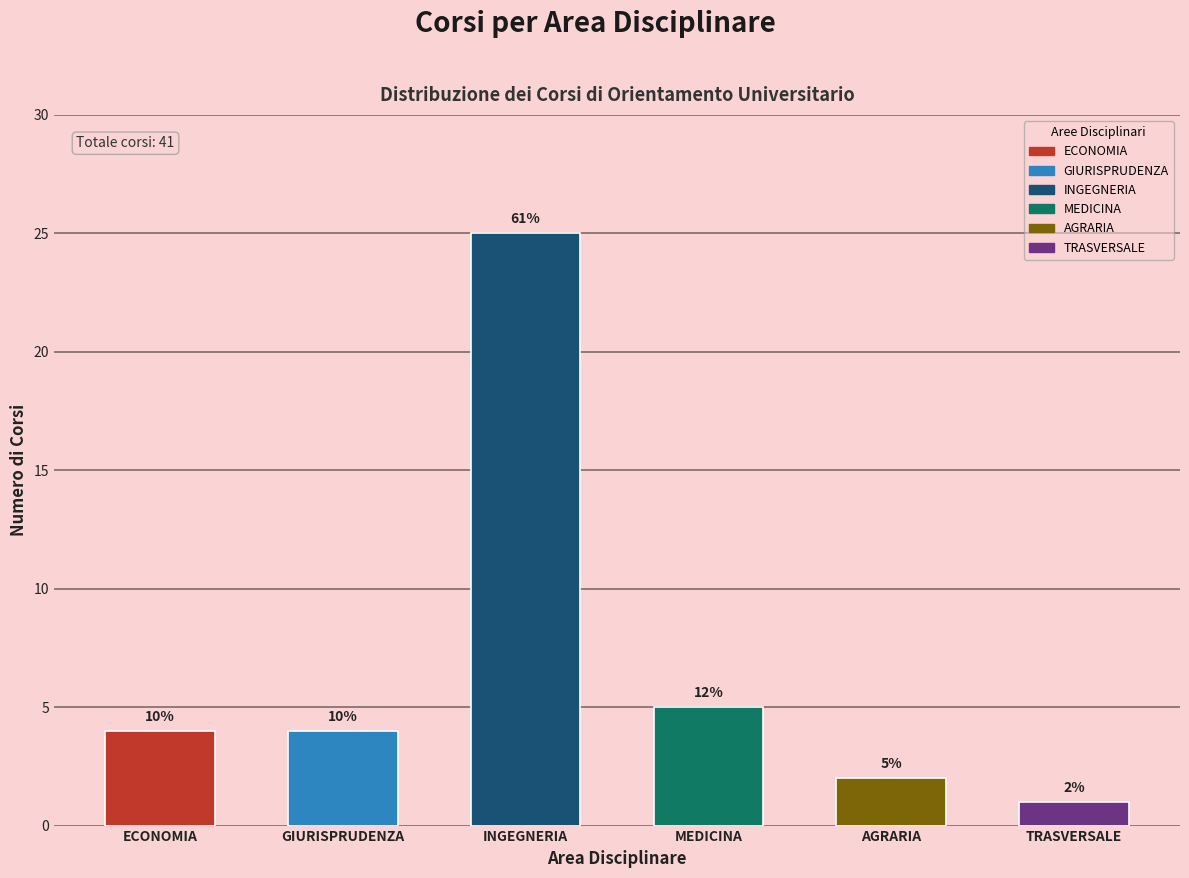

How many bars are there in total?

6